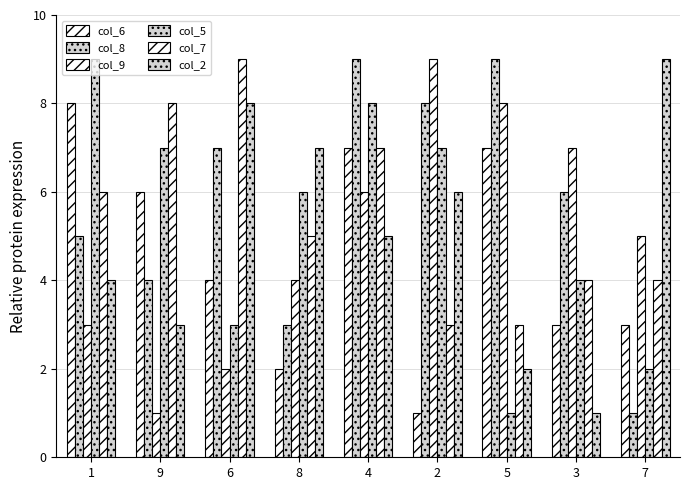

Count the number of categories in the chart.

9